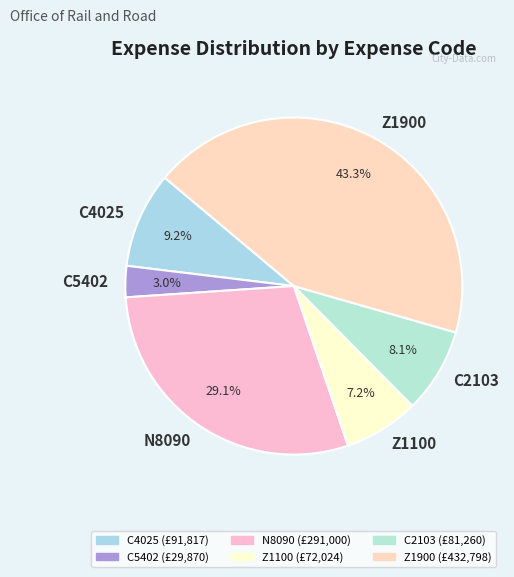

Is it true that Z1100 is 1% of the pie?

False